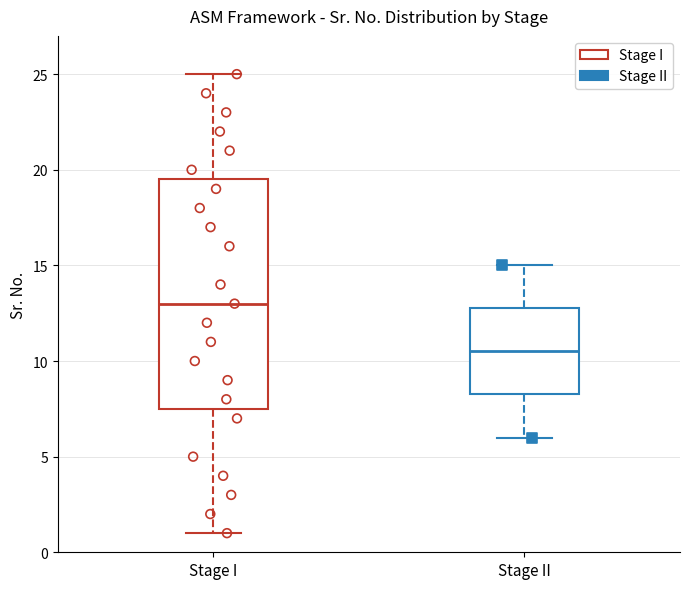

Reading left to right, read every box against the y-axis: the position of its median line, the range the box covers, and the ends of its whiskers. The values are not printed on the chart, so give them approximately, as read against the axis.

Stage I: median 13.0, box 7.5 to 19.5, whiskers 1.0 to 25.0
Stage II: median 10.5, box 8.5 to 13.0, whiskers 6.0 to 15.0